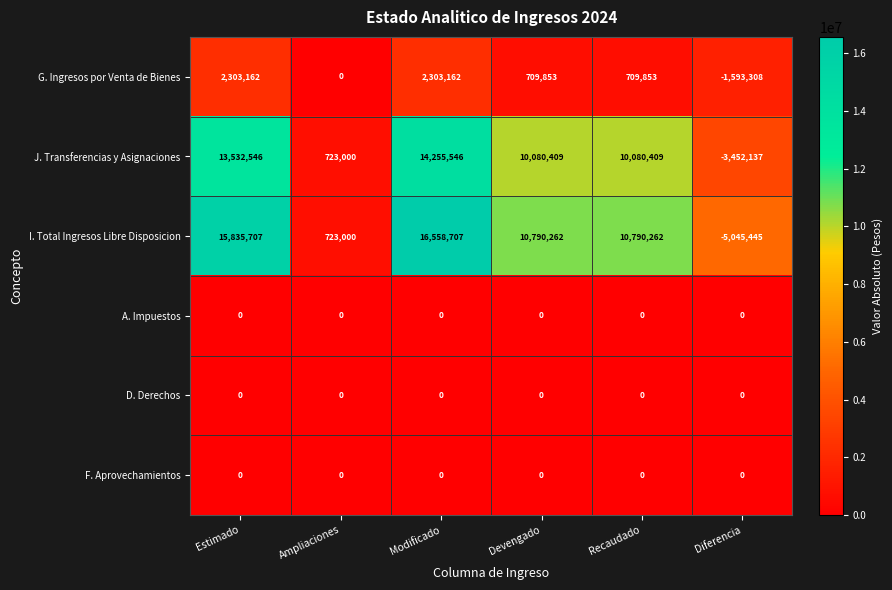

Is it true that F. Aprovechamientos equals 0 at Diferencia?

True